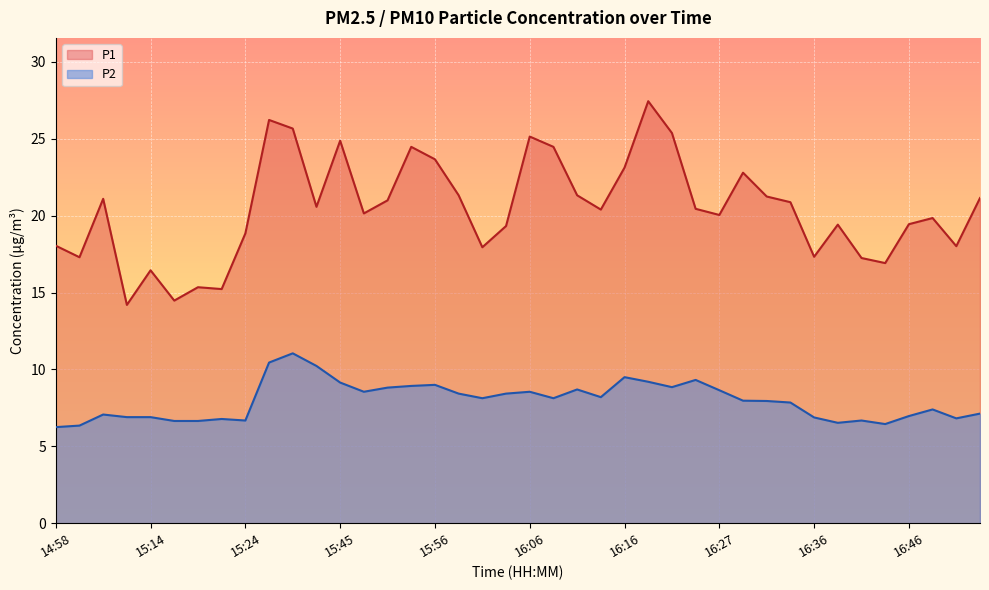

At which category is the sum across all series the highest?

15:39